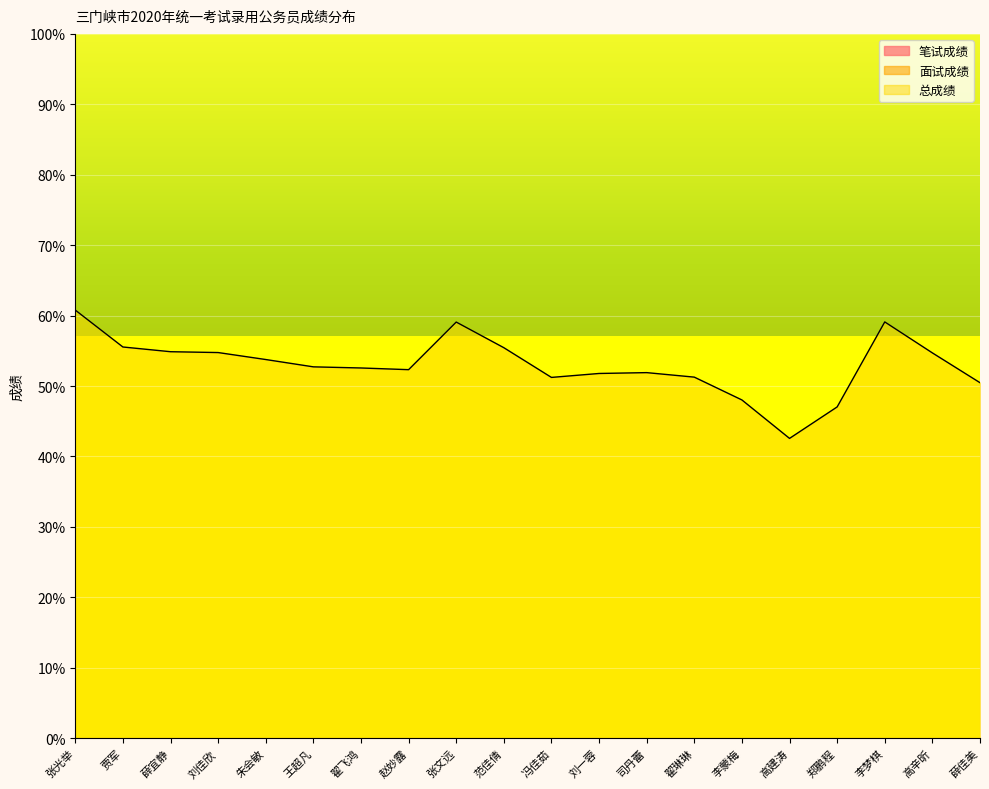

The value of 总成绩 at 司丹蕾 is 28.7. True or false?

False